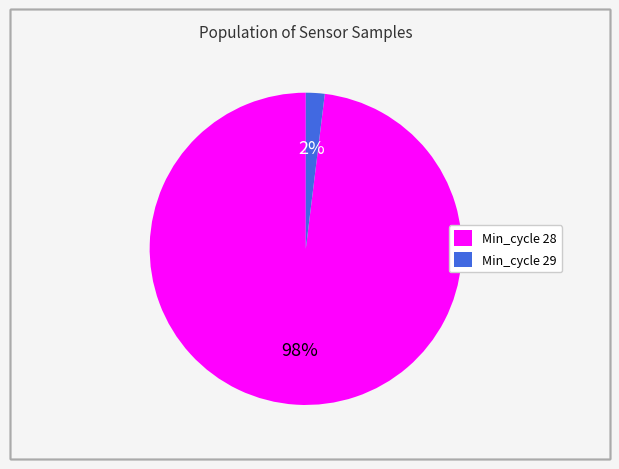

To the nearest percent, what is the average slice percentage?

50%